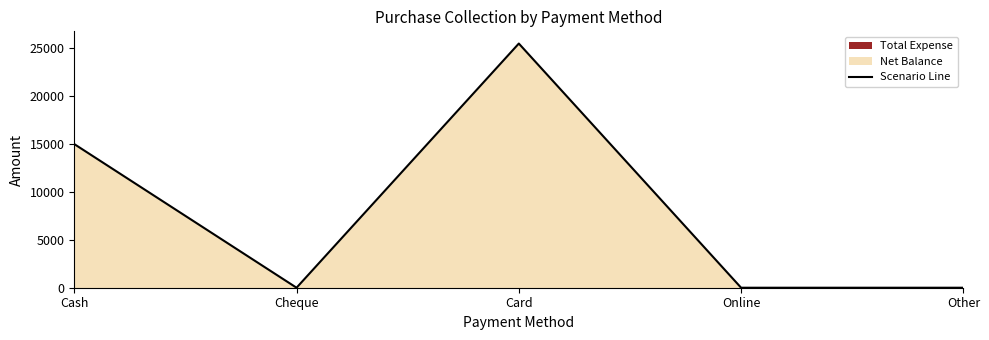

Where is the first local minimum?

Cheque